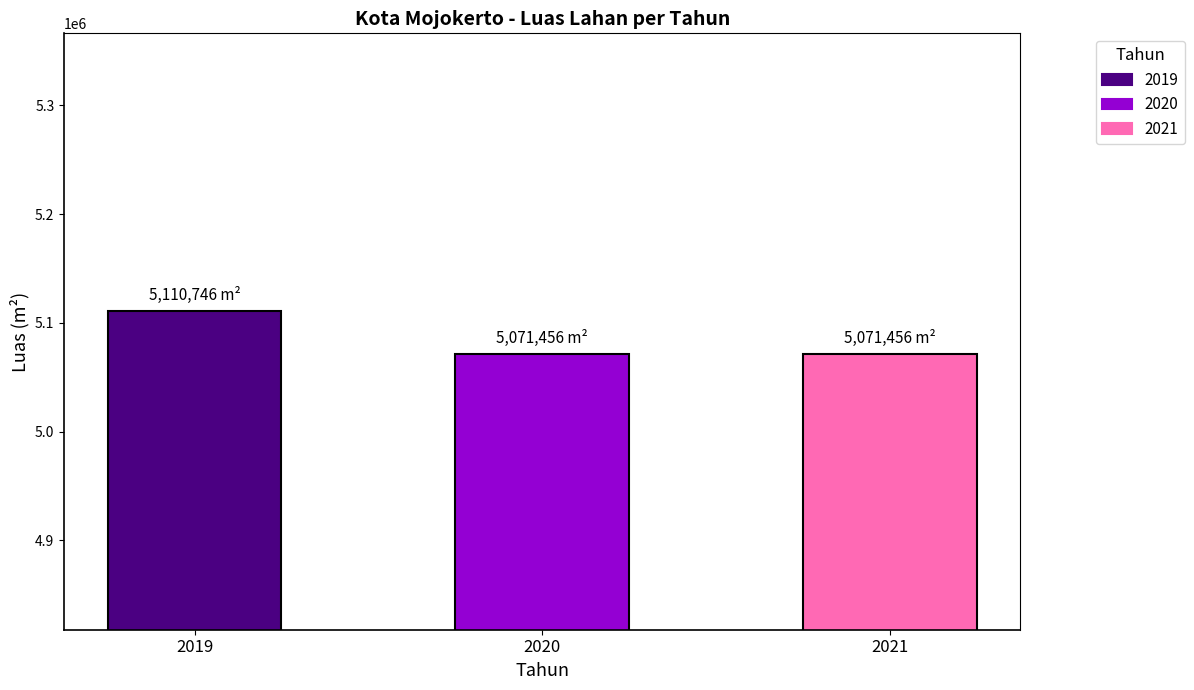

Reading right to left, what are all the values shown in this chart?

5071456	5071456	5110746